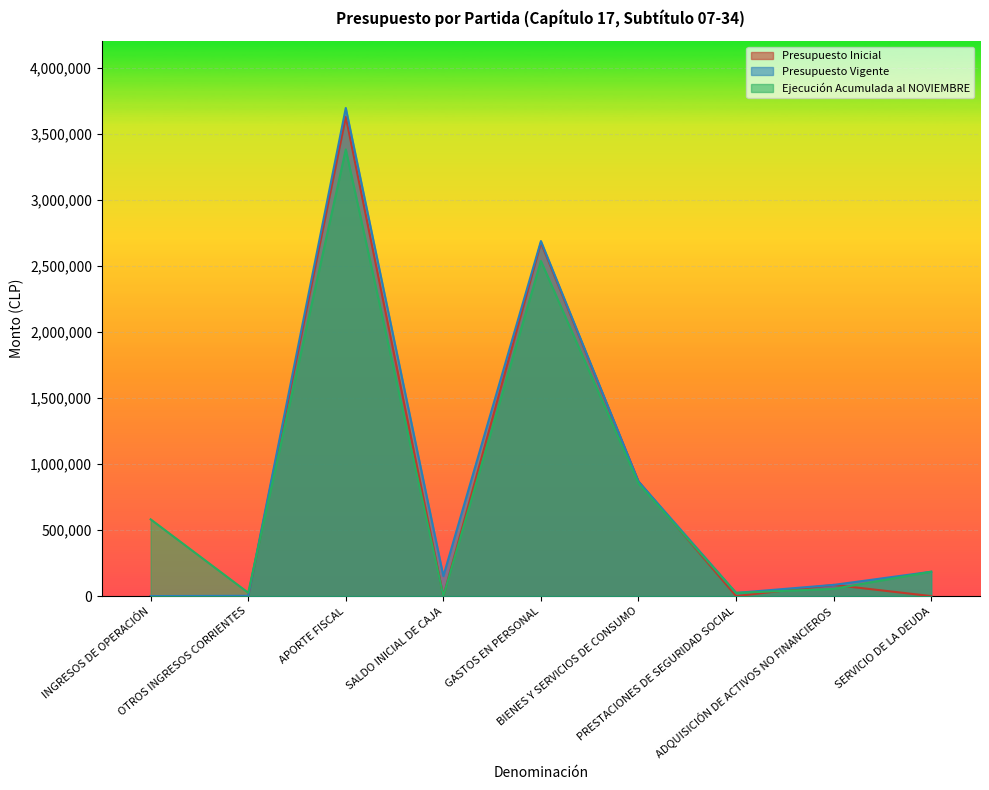

How many values in the Ejecución Acumulada al NOVIEMBRE series are below 184569?

4